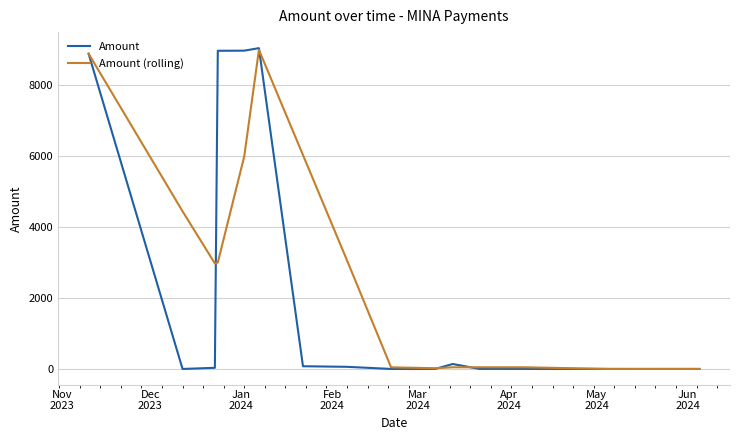

Which series has the widest spread of values?

Amount